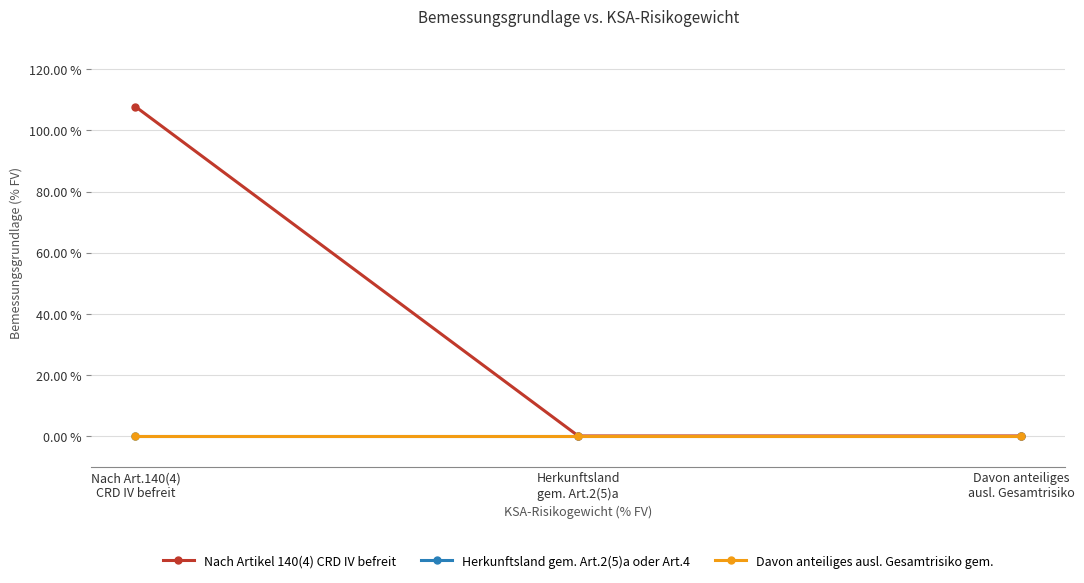

Does the chart have visible grid lines?

Yes